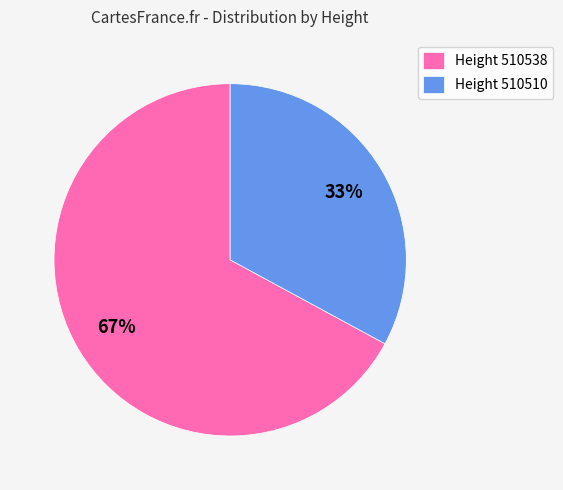

Do Height 510538 and Height 510510 together represent more than half of the pie?

Yes